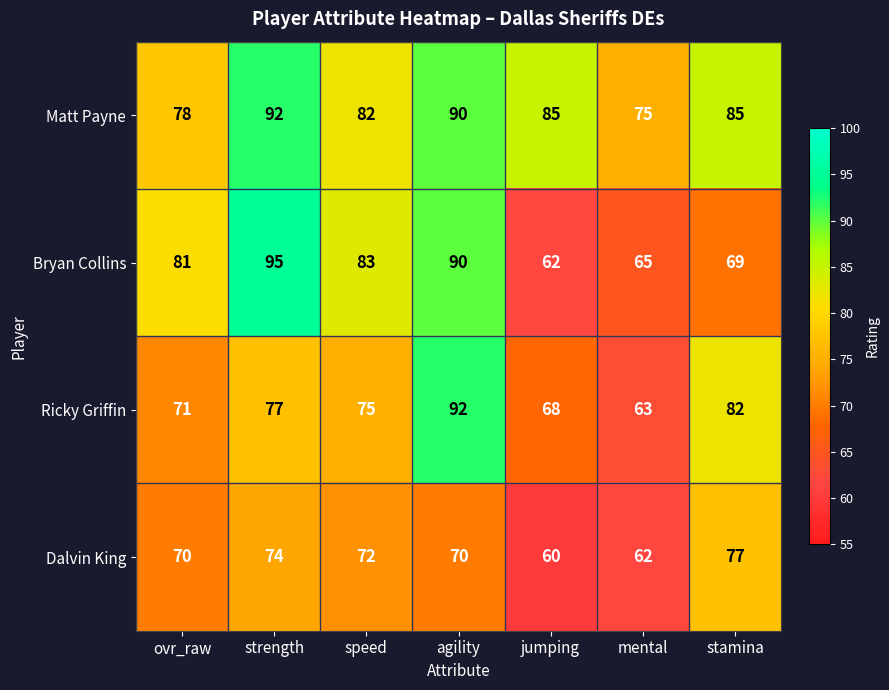

What is the difference between the second highest and minimum values in the Dalvin King series?

14